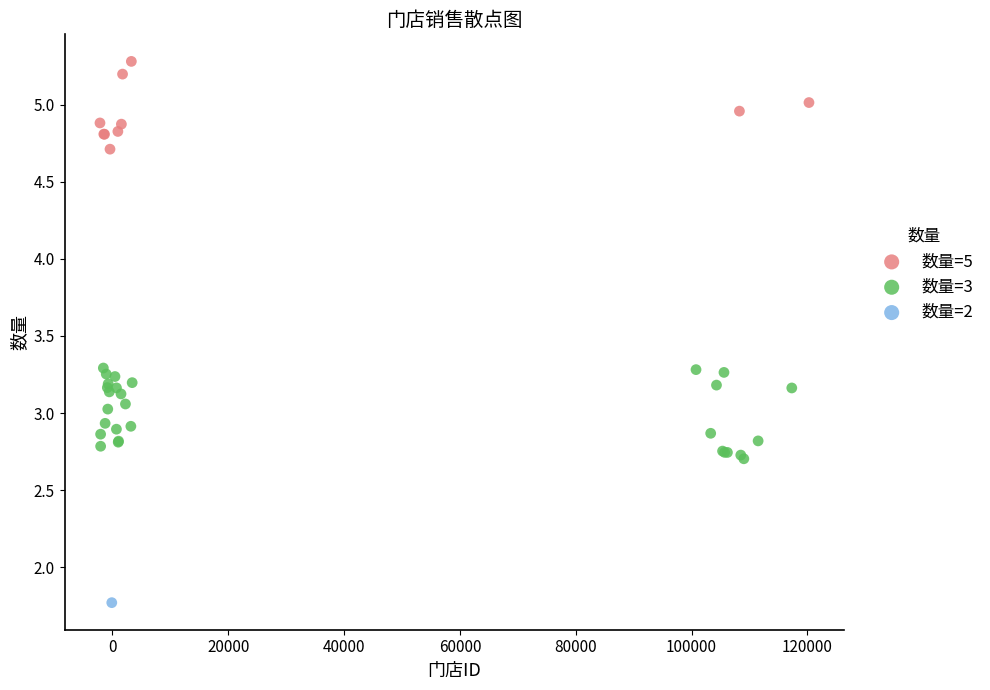

What are all the series names shown in the legend?

数量=5, 数量=3, 数量=2